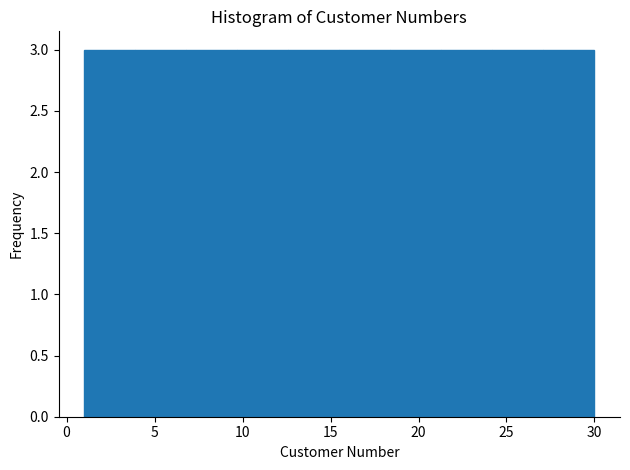

Reading left to right, list every bar in this chart as the range it spans on the x-axis followed by its height. Neither the bar edges nor the heights are printed on the chart, so give them approximately, as read against the axes.

1.0 to 3.9: 3
3.9 to 6.8: 3
6.8 to 9.7: 3
9.7 to 12.6: 3
12.6 to 15.5: 3
15.5 to 18.4: 3
18.4 to 21.3: 3
21.3 to 24.2: 3
24.2 to 27.1: 3
27.1 to 30.0: 3